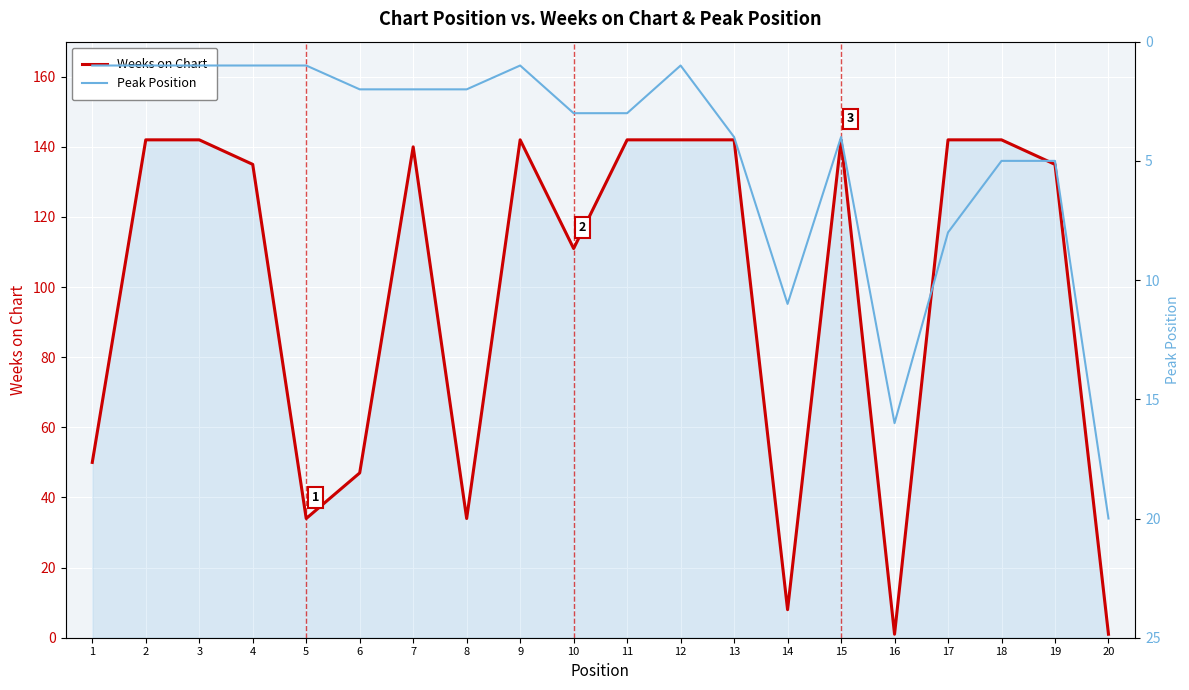

Rank the series at 6 from highest to lowest value.

Weeks on Chart, Peak Position